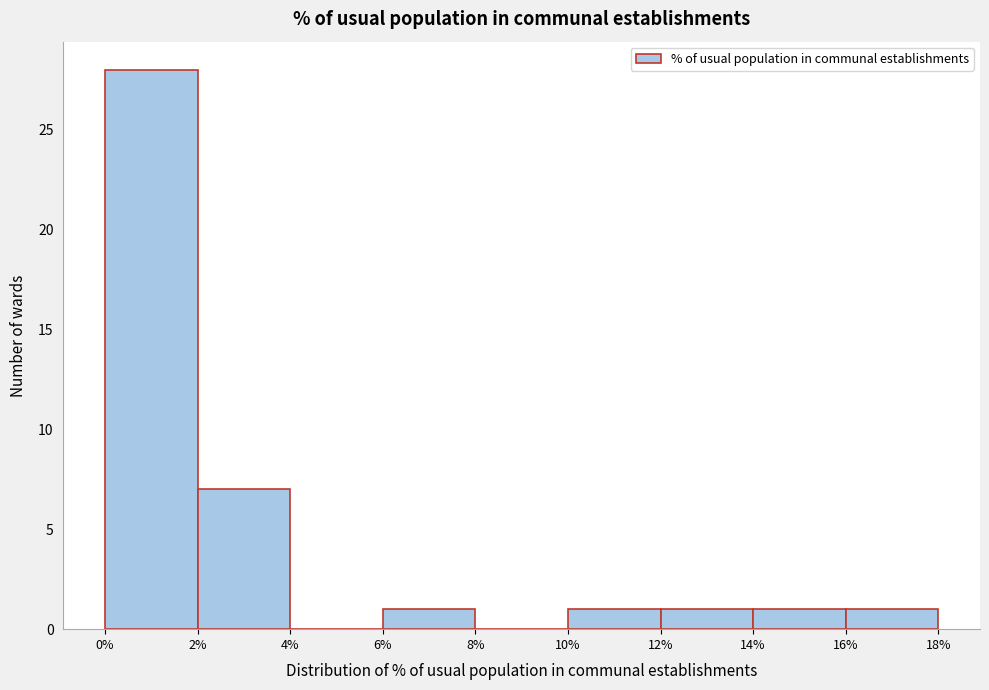

Over which range of the x-axis is the bar tallest?

0% to 2%